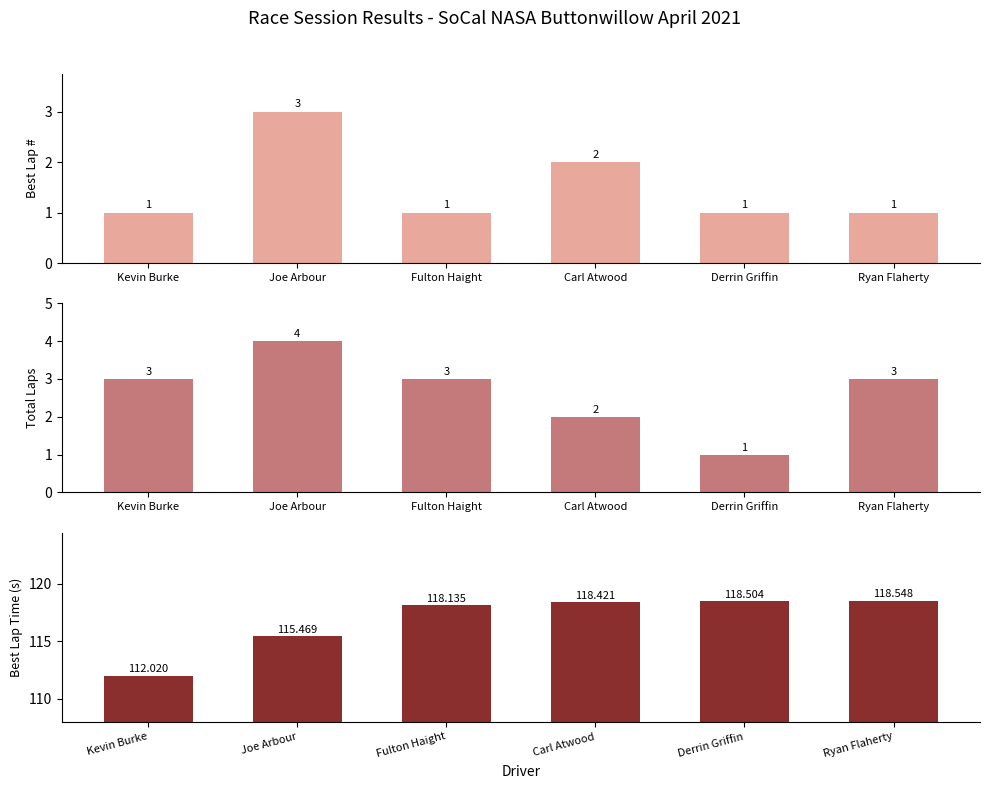

At how many categories does at least one series exceed 41?

6